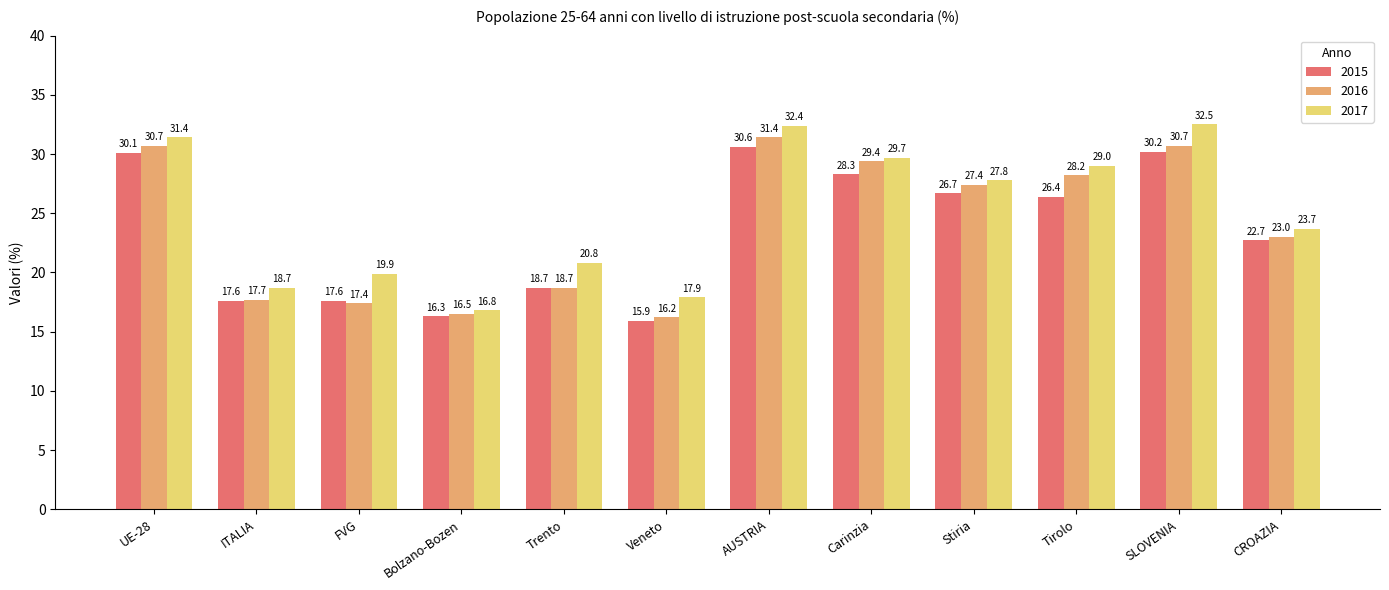

Is it true that 2015 equals 30.6 at AUSTRIA?

True